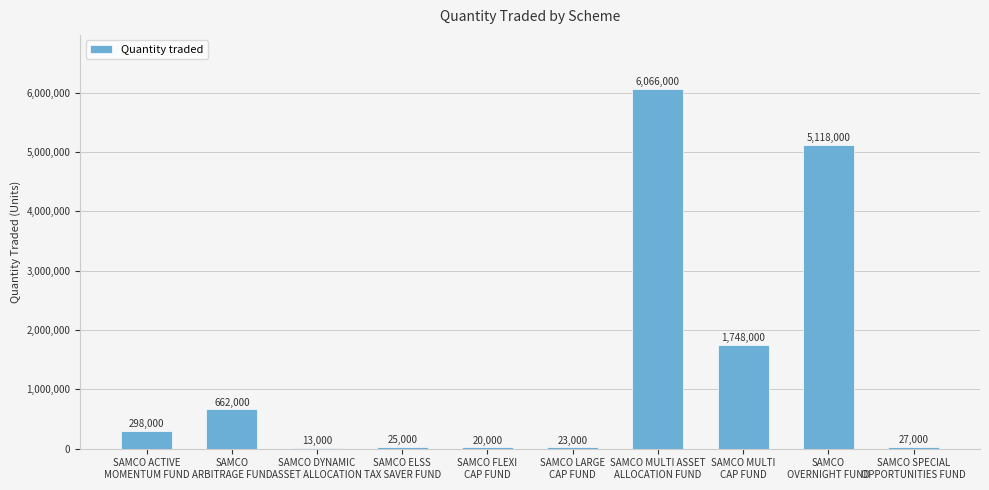

Is it true that the value at SAMCO ACTIVE
MOMENTUM FUND is 298000?

True